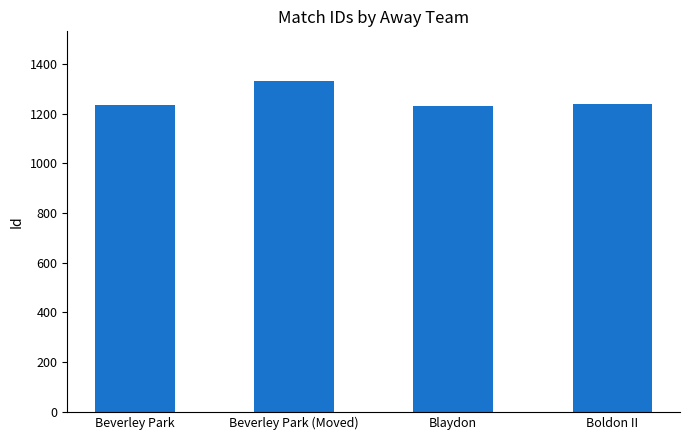

Count the number of data series in this chart.

1